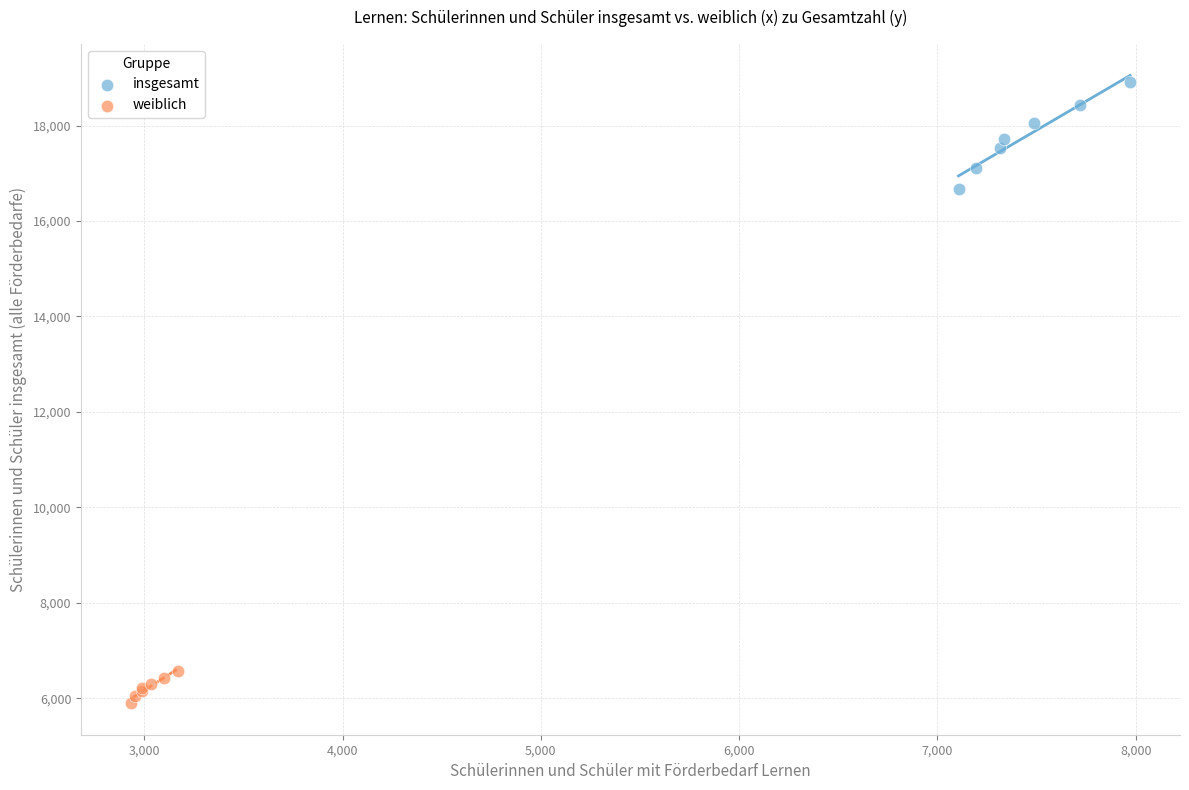

Which series has the largest Y range (max minus min)?

insgesamt